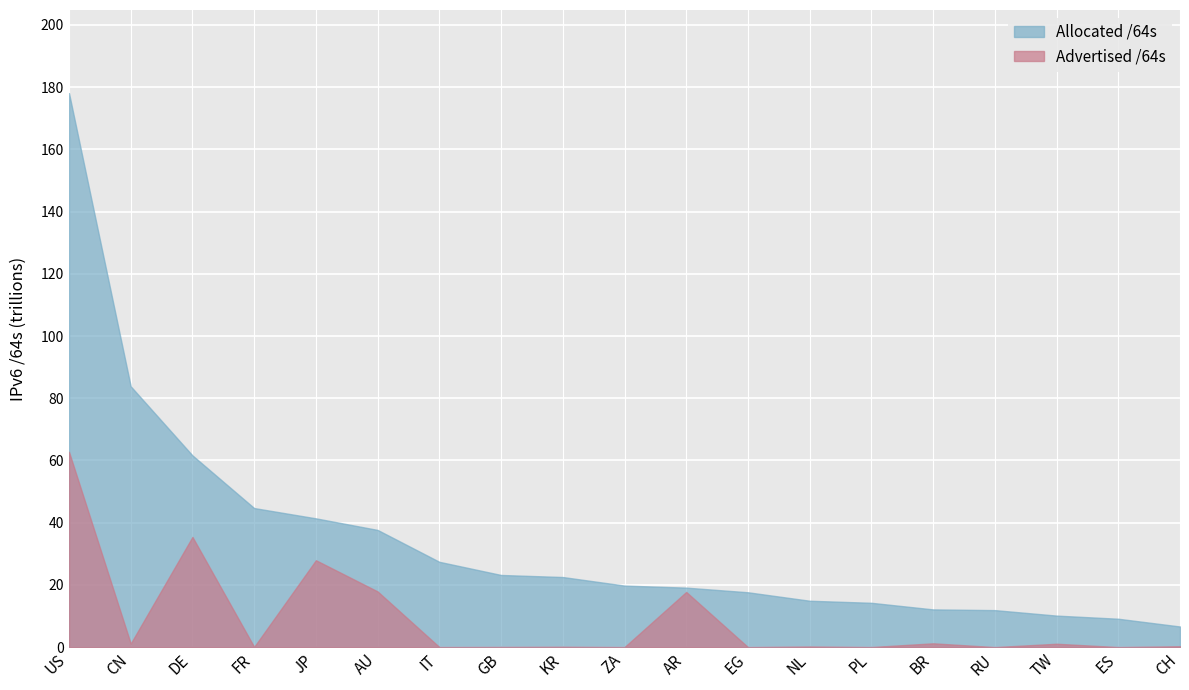

True or false: Advertised /64s and Allocated /64s cross at least once.

False